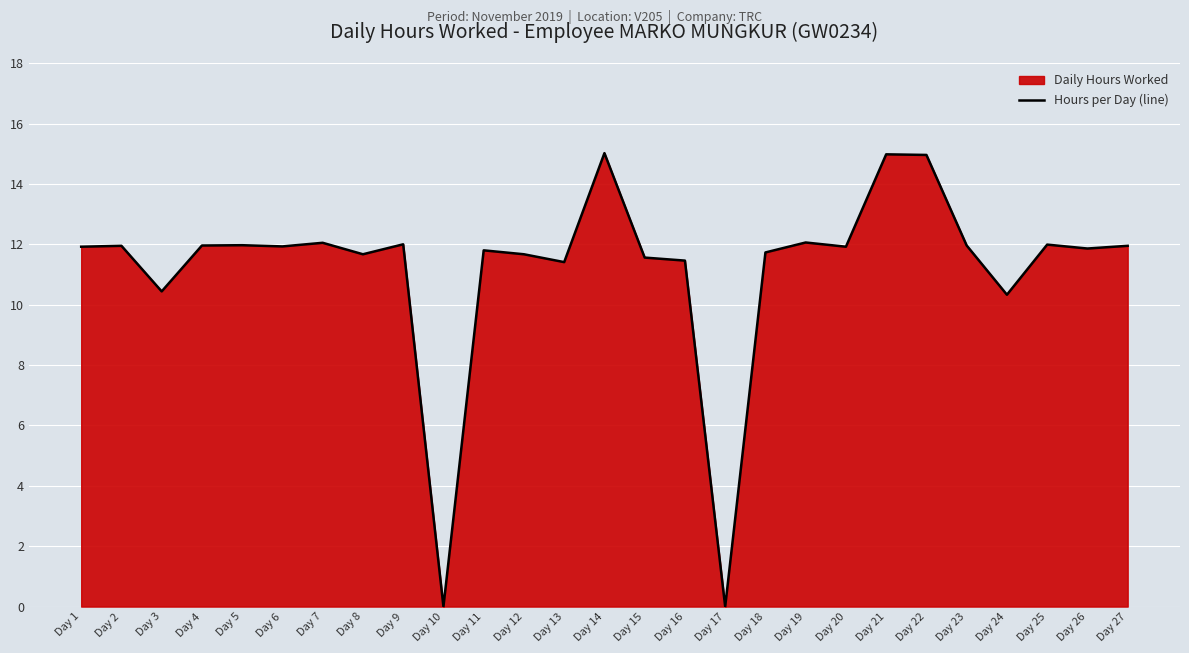

What is the sum of all values?

302.6